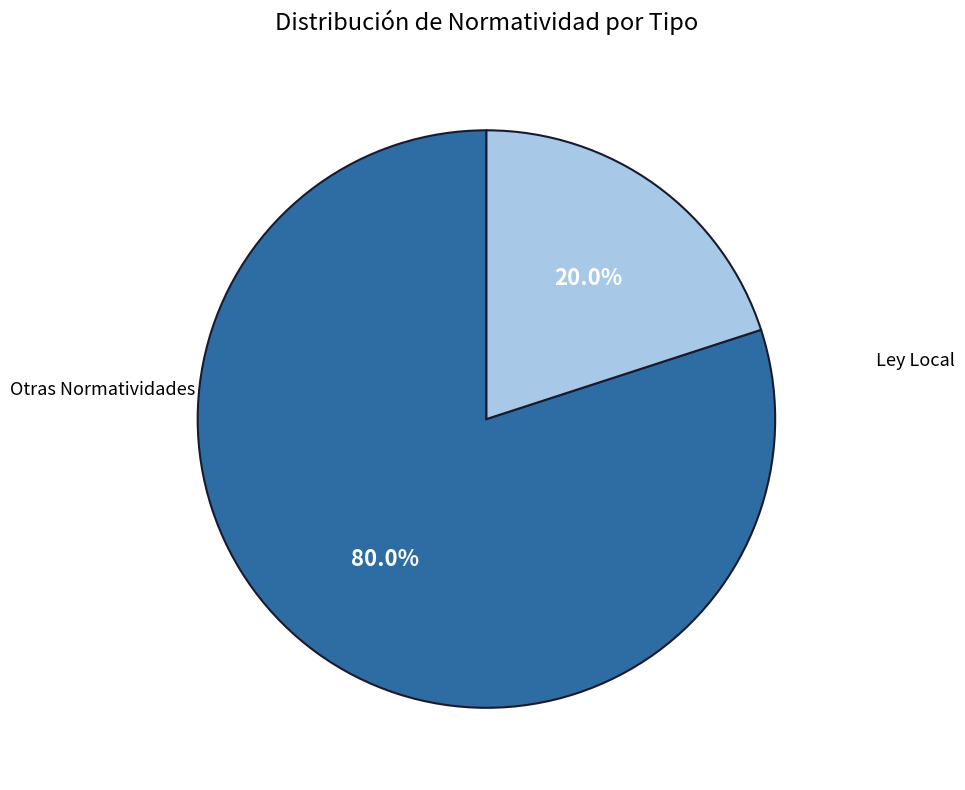

Does any single category account for the majority?

Yes